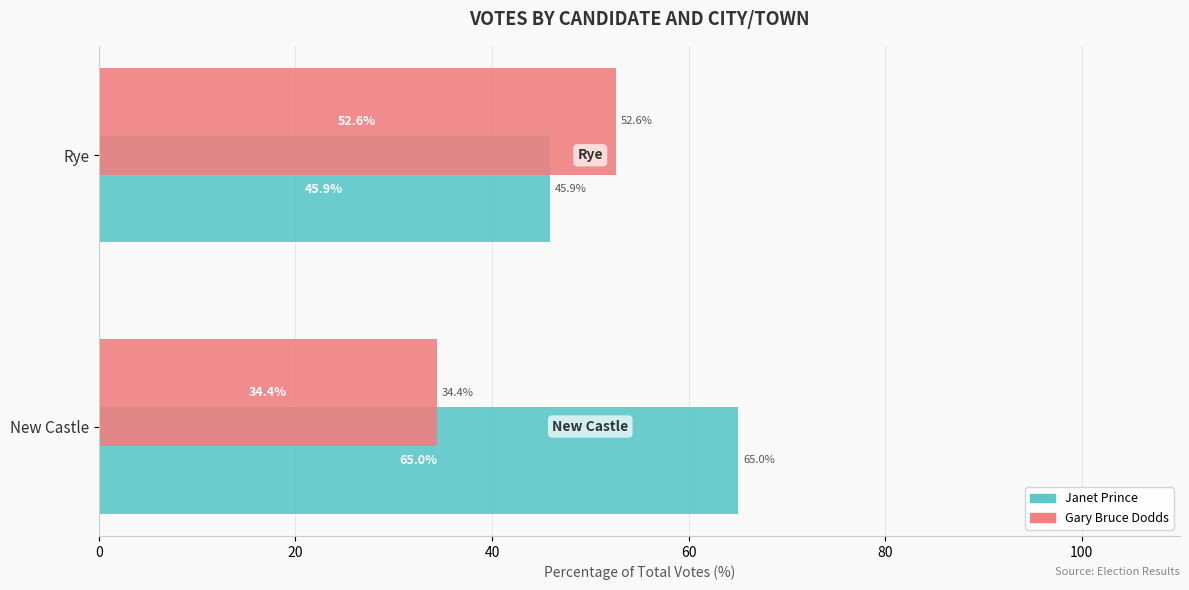

What is the average value of the Gary Bruce Dodds series?

43.5